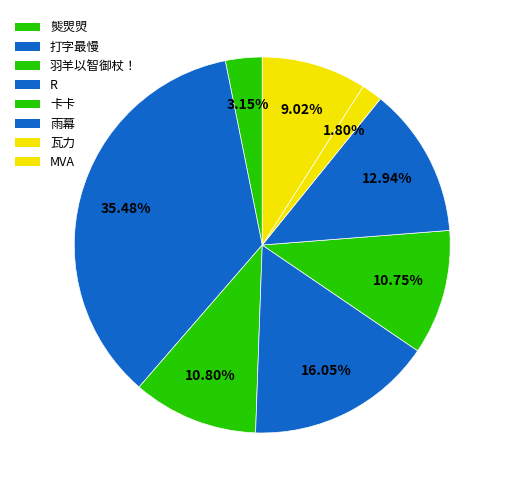

Count the number of slices in the pie.

8